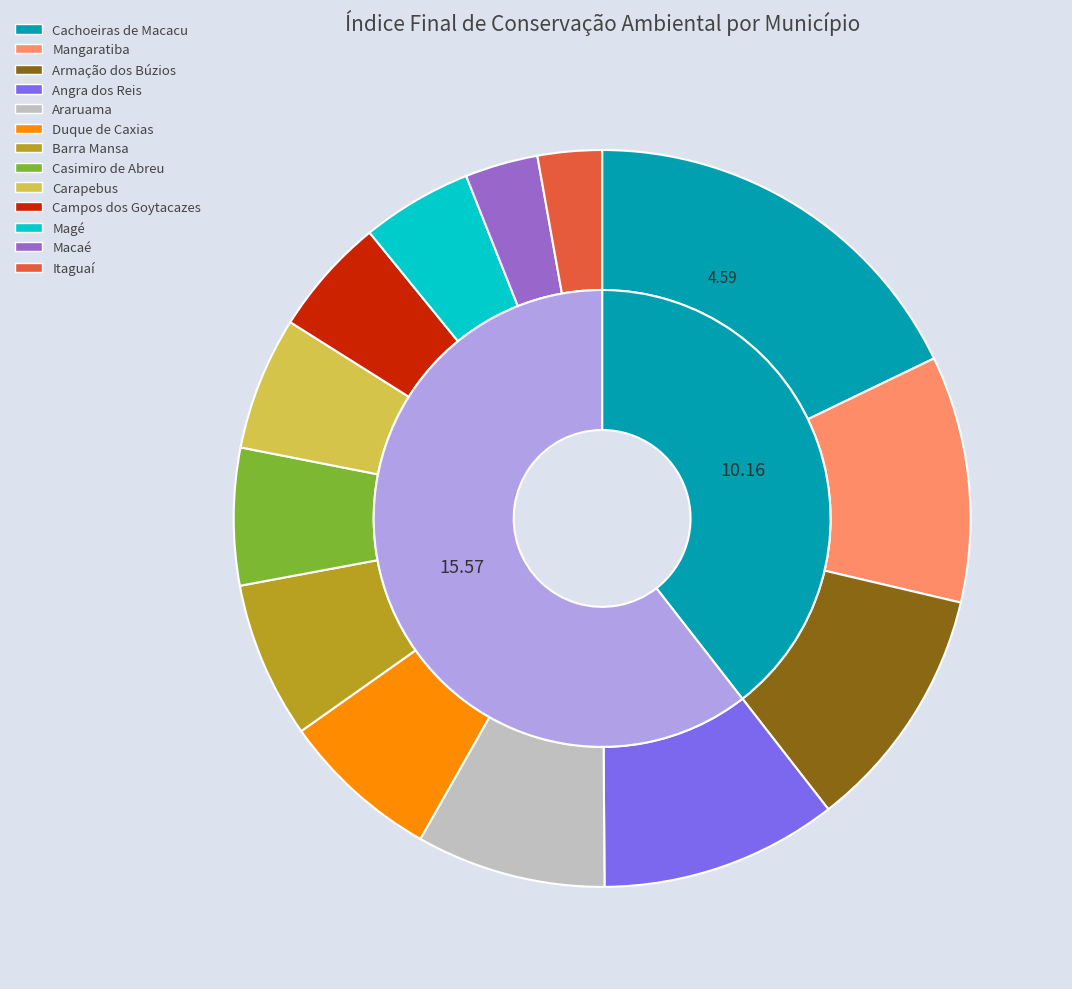

True or false: Casimiro de Abreu accounts for 1% of the total.

False